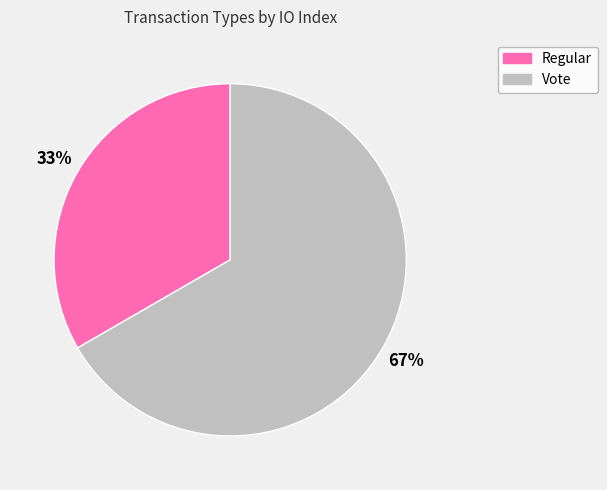

The Regular slice represents 21% of the pie. True or false?

False